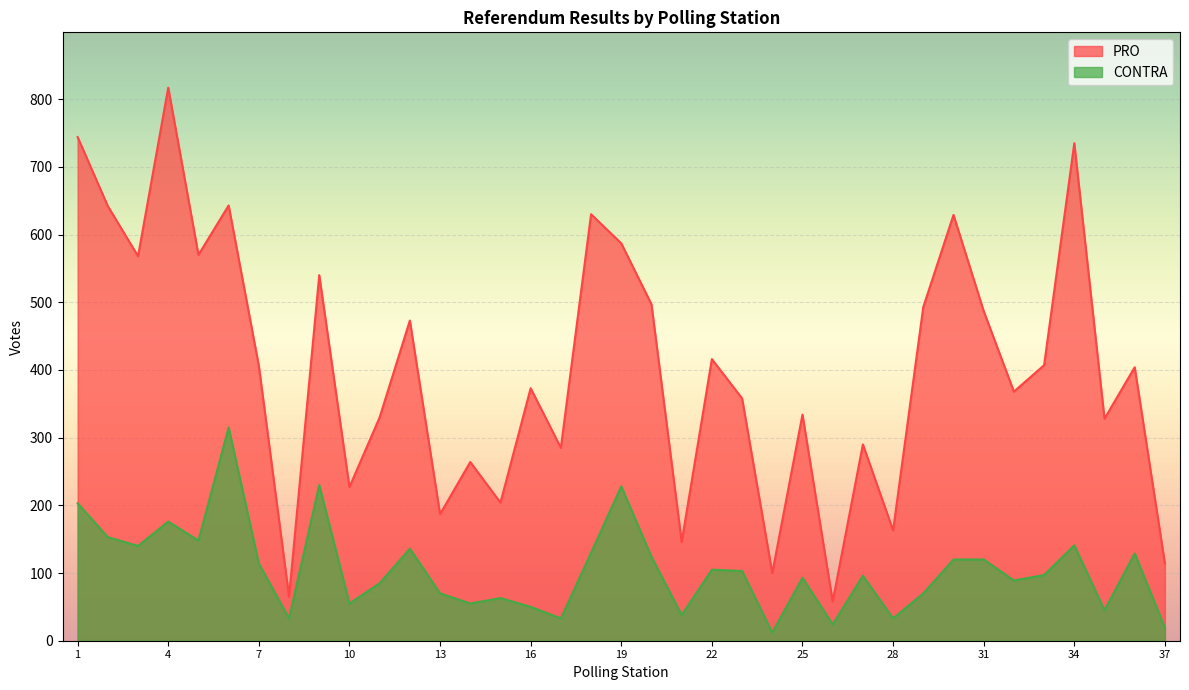

How many lines are shown in the chart?

2